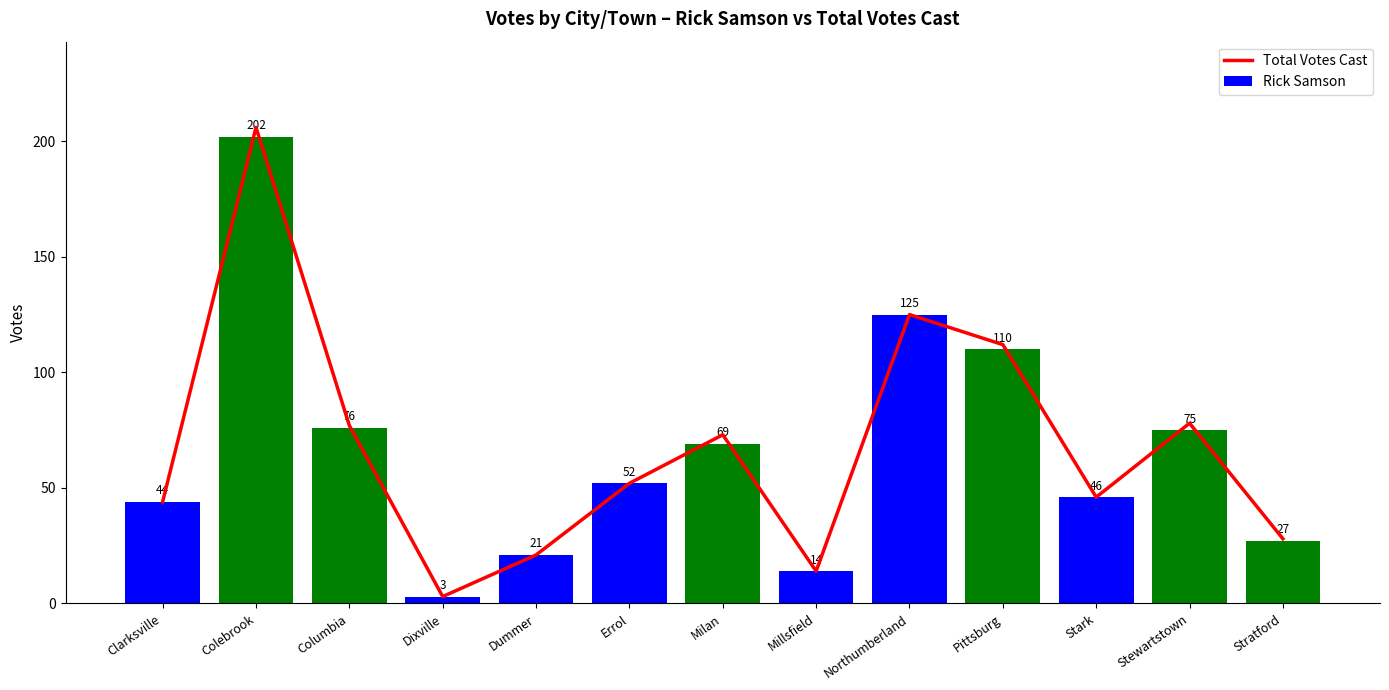

The value of Total Votes Cast at Stark is 80. True or false?

False